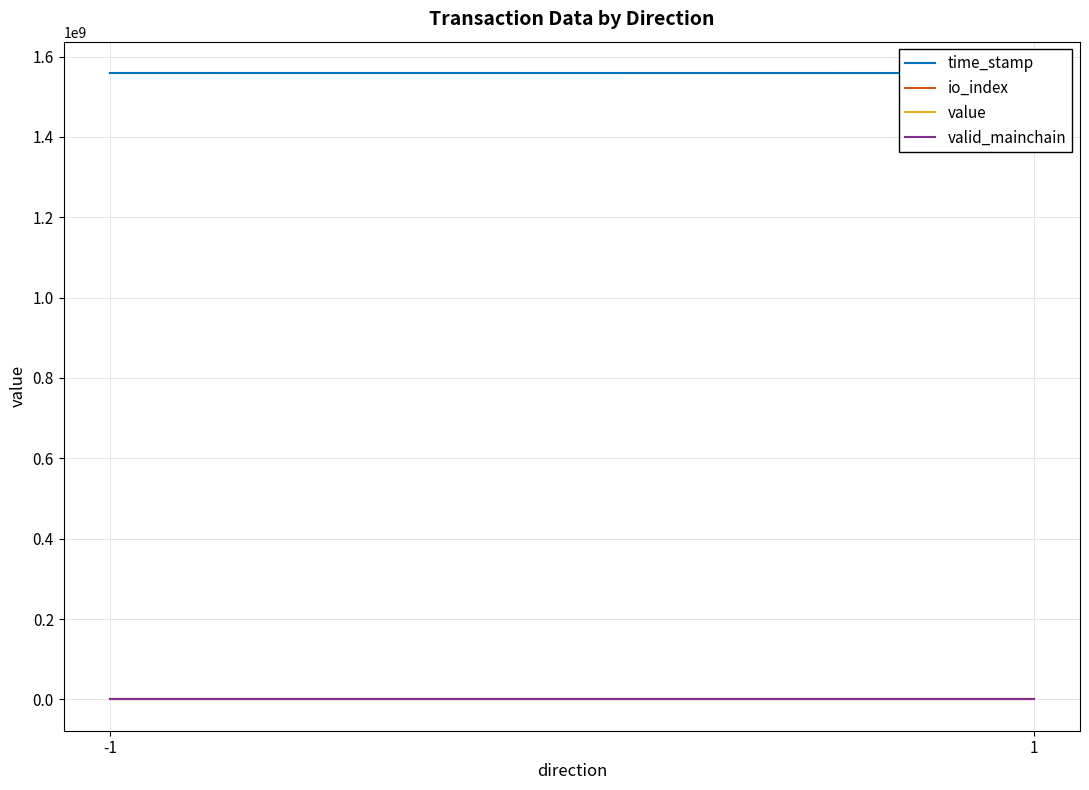

Which label corresponds to the smallest value in the chart?

-1